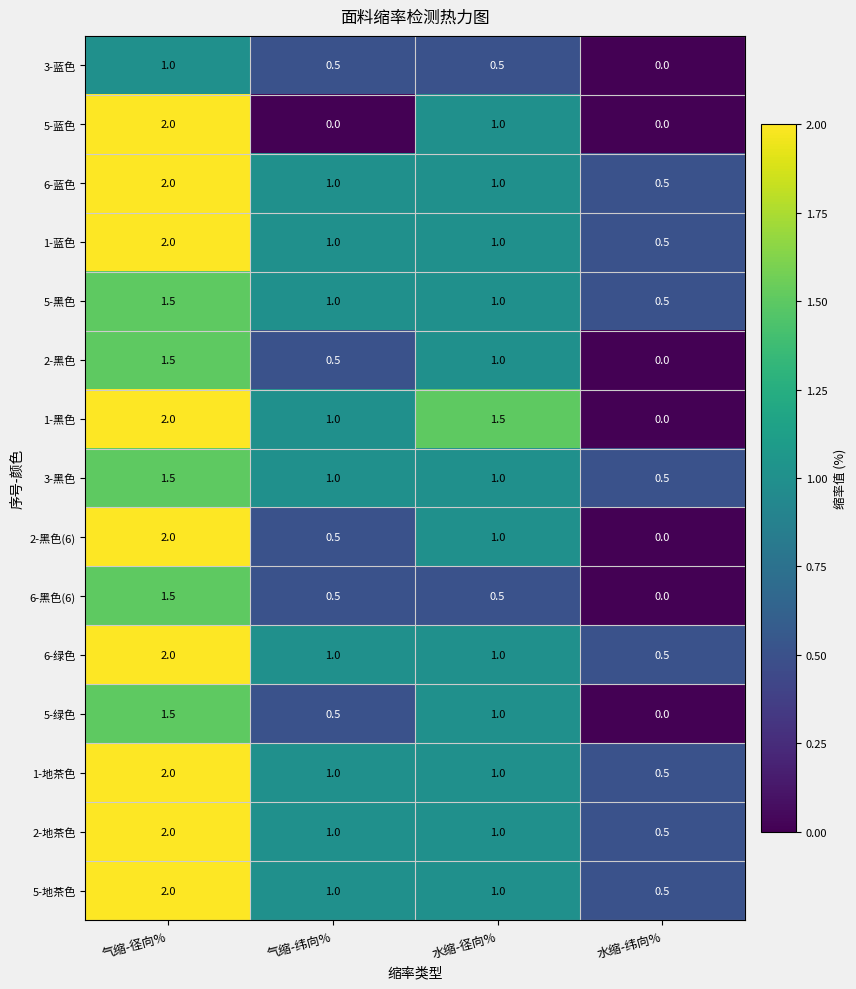

What is the total value across all series at 水缩-径向%?

14.5